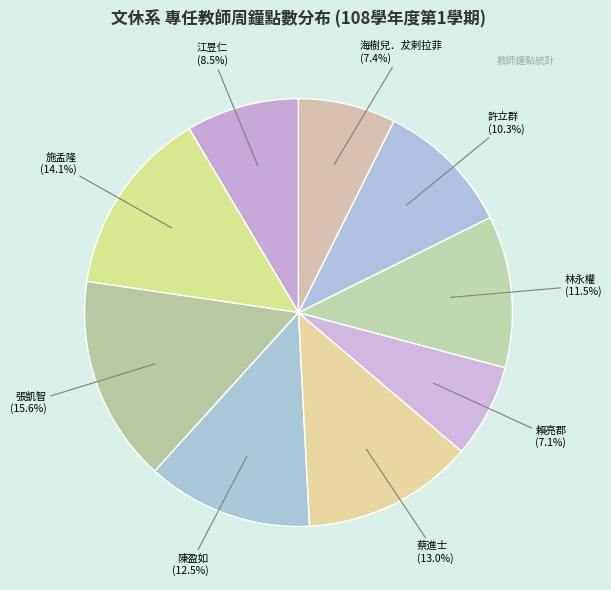

Does 張凱智 account for over 50% of the chart?

No